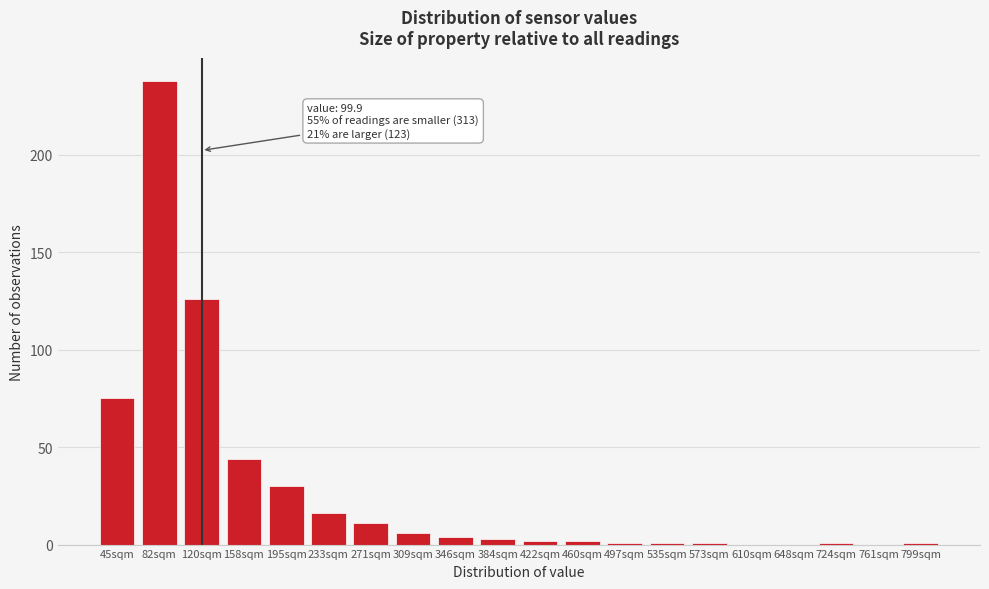

Reading left to right, transcribe all the data shown in this chart.

45sqm=75	82sqm=238	120sqm=126	158sqm=44	195sqm=30	233sqm=16	271sqm=11	309sqm=6	346sqm=4	384sqm=3	422sqm=2	460sqm=2	497sqm=1	535sqm=1	573sqm=1	610sqm=0	648sqm=0	724sqm=1	761sqm=0	799sqm=1